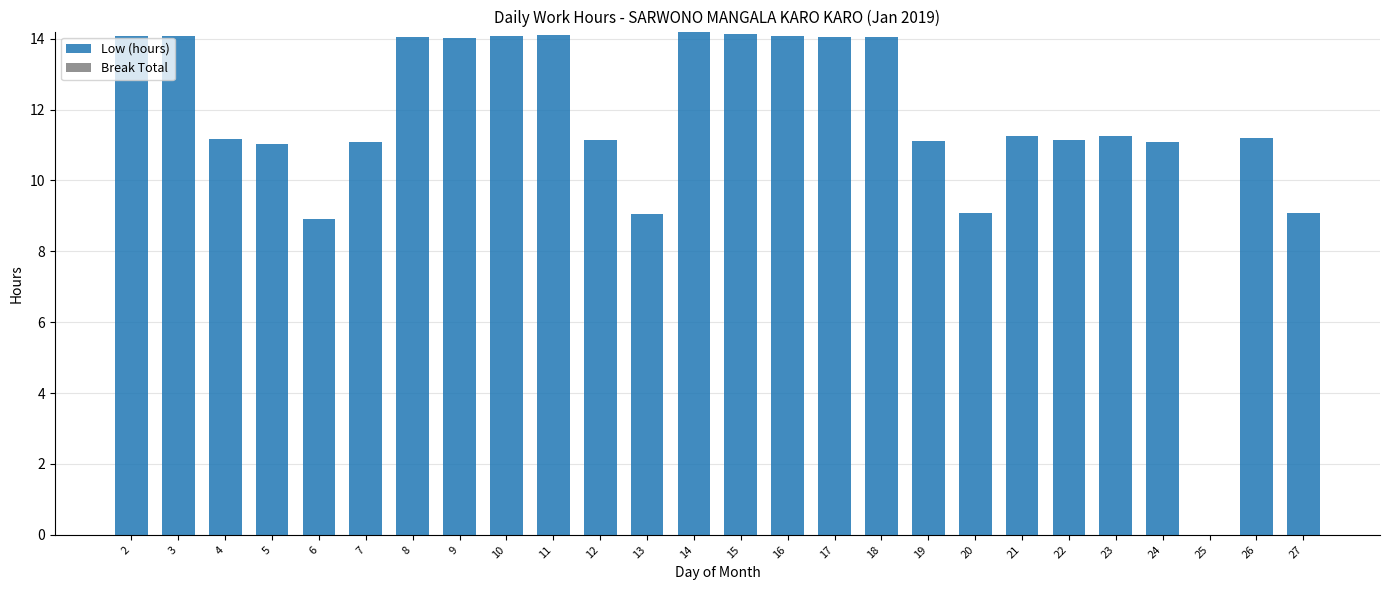

What is the change in value from 6 to 9?

+5.1